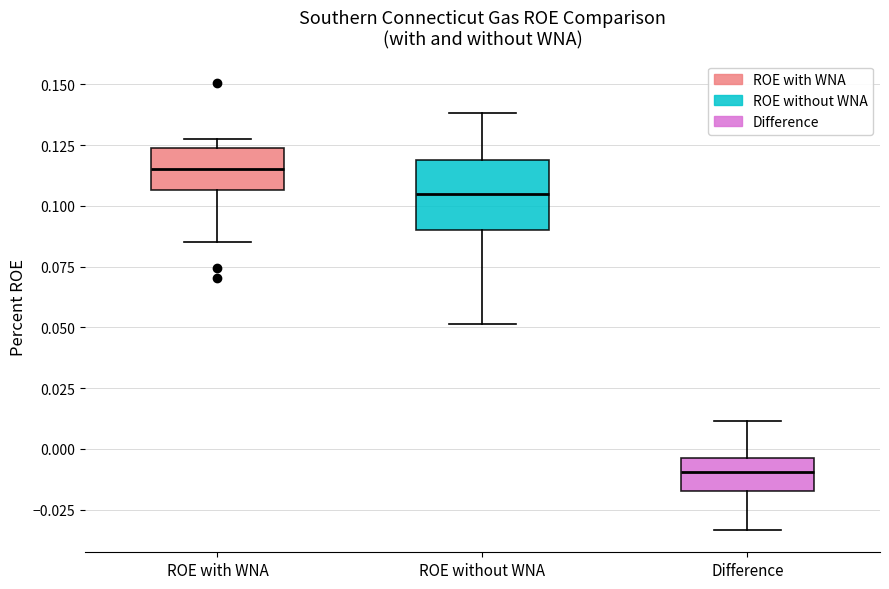

Which box's median line is the highest?

ROE with WNA